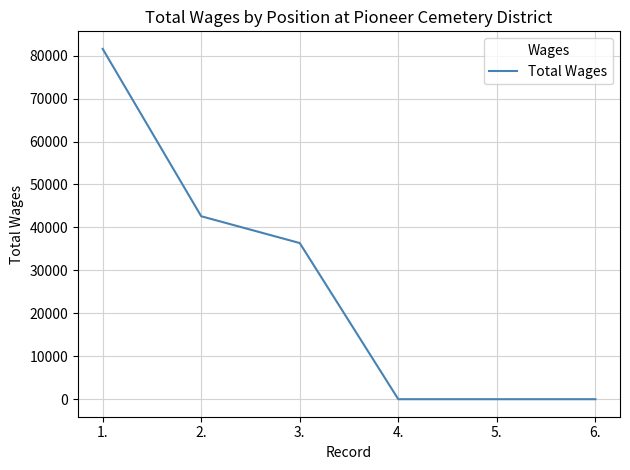

Reading left to right, what are all the values shown in this chart?

81580	42600	36360	0	0	0